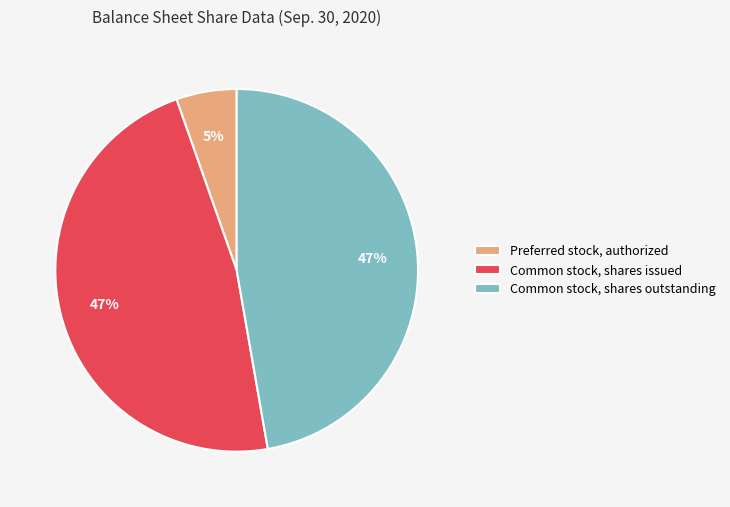

Is the sum of Common stock, shares outstanding and Preferred stock, authorized greater than half?

Yes